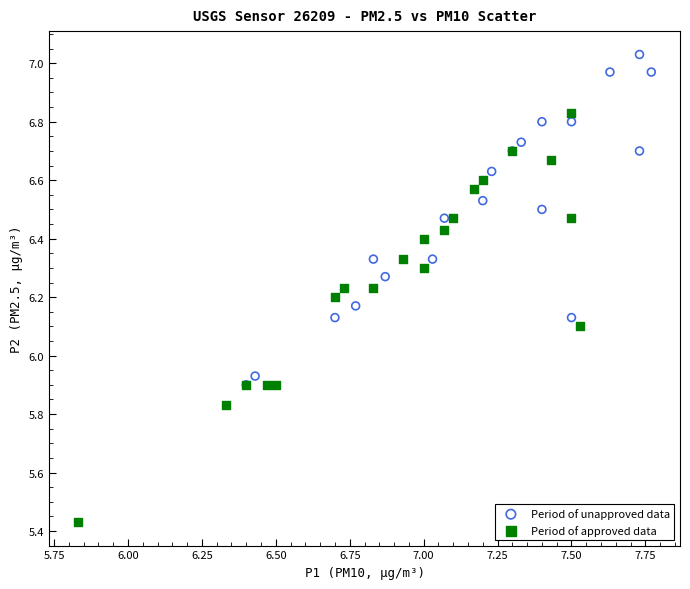

Which series has the largest Y range (max minus min)?

Period of approved data